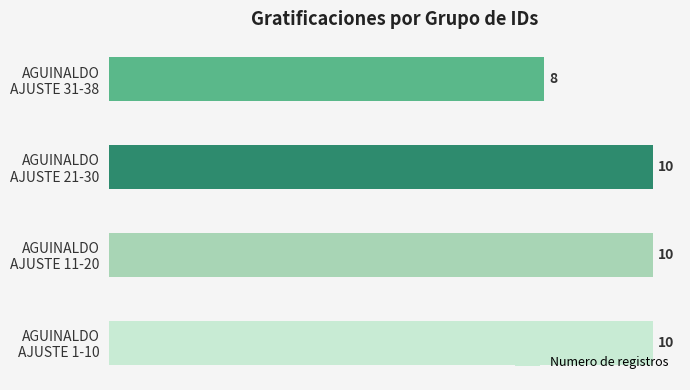

Does the chart contain any negative values?

No